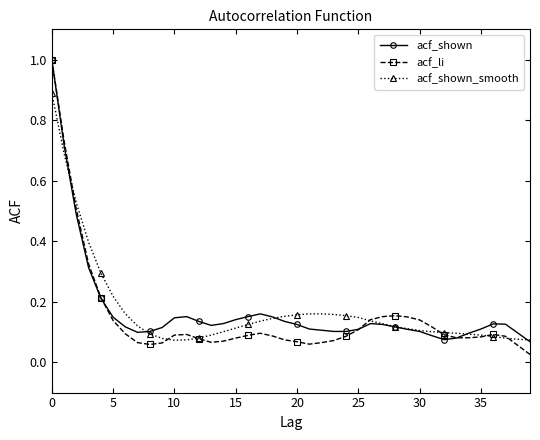

True or false: acf_li has more than 2 interior local peaks.

True